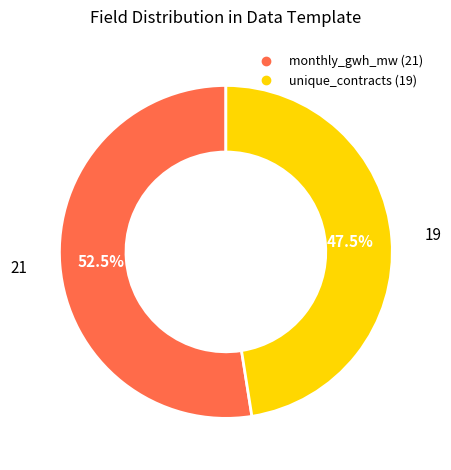

Count the number of slices in the pie.

2